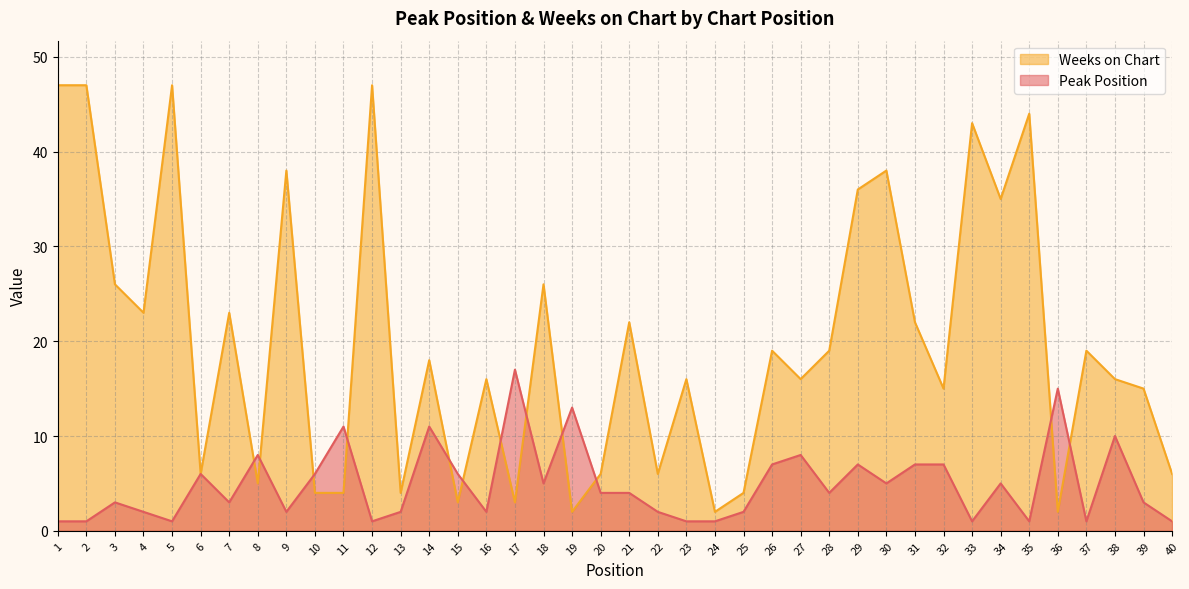

How many values in the Peak Position series are below 4?

19